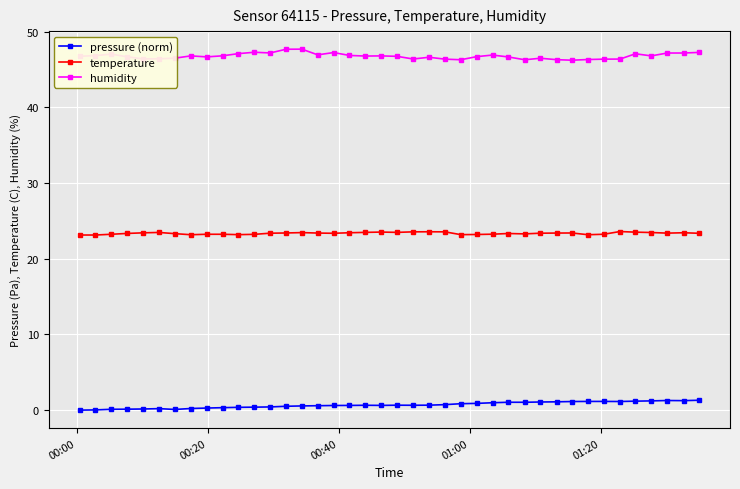

What is the average value of the humidity series?

46.8